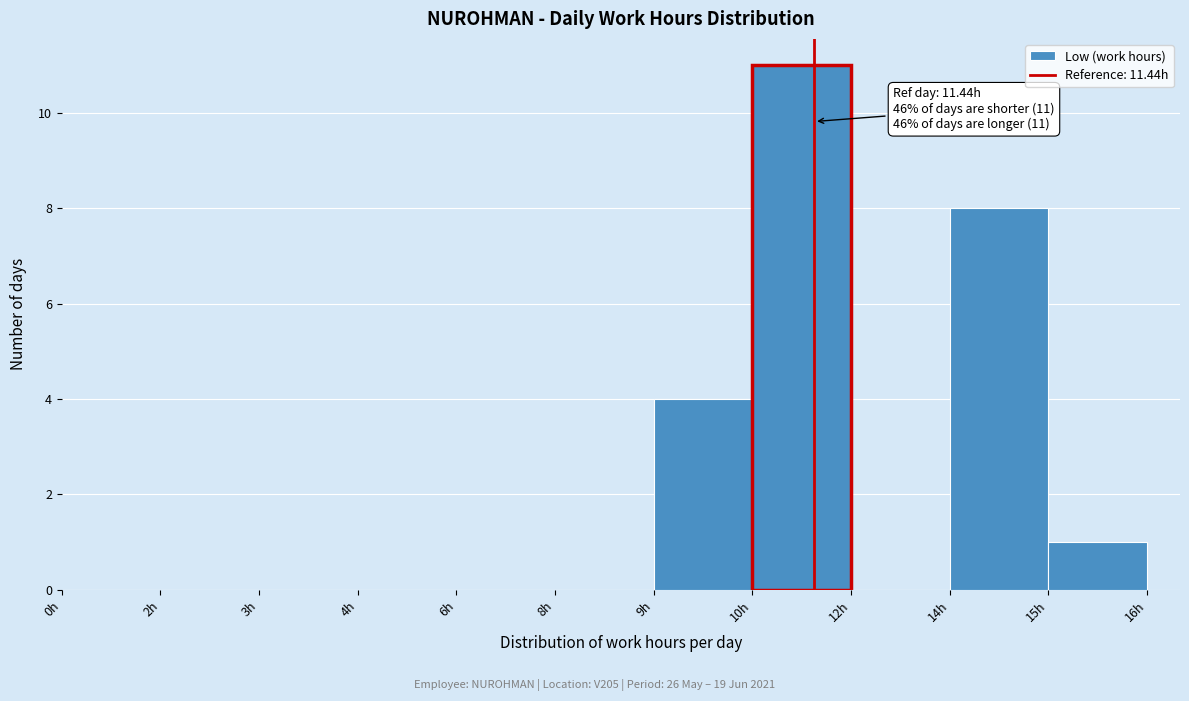

Reading left to right, transcribe all the data shown in this chart.

0h=0	2h=0	3h=0	4h=0	6h=0	8h=0	9h=4	10h=11	12h=0	14h=8	15h=1